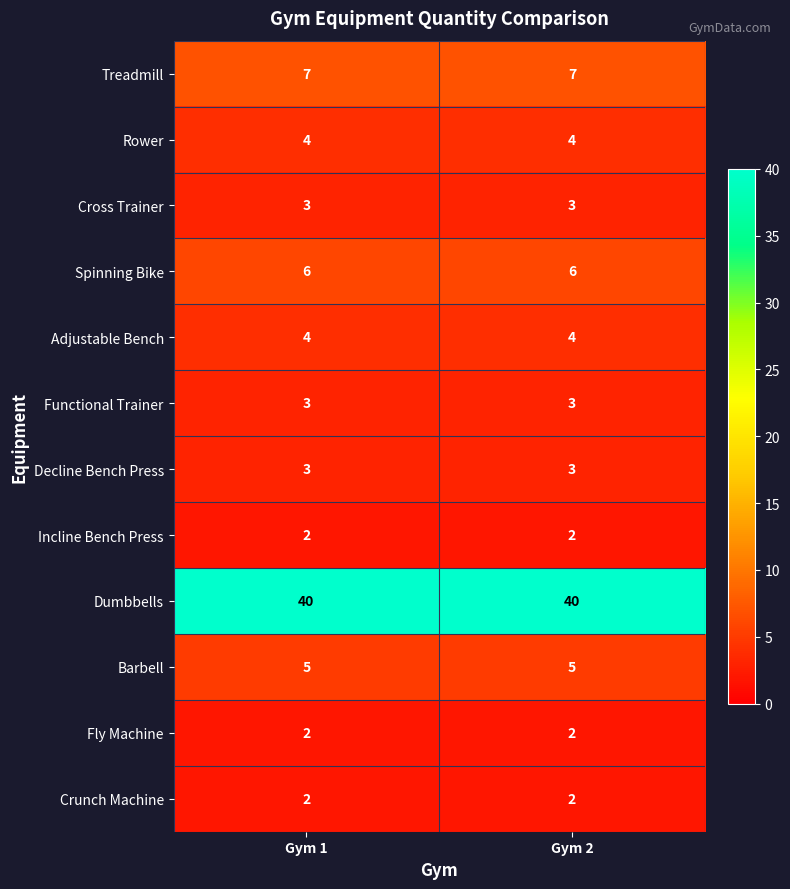

True or false: Adjustable Bench has a value of 3 at Gym 1.

False